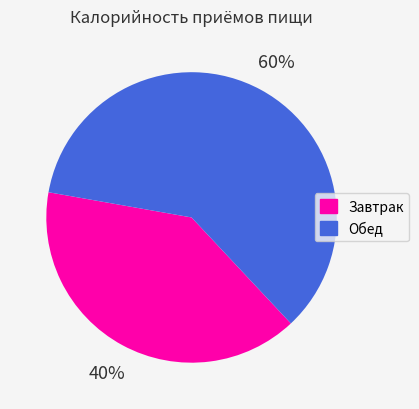

Which has a higher value, Обед or Завтрак?

Обед